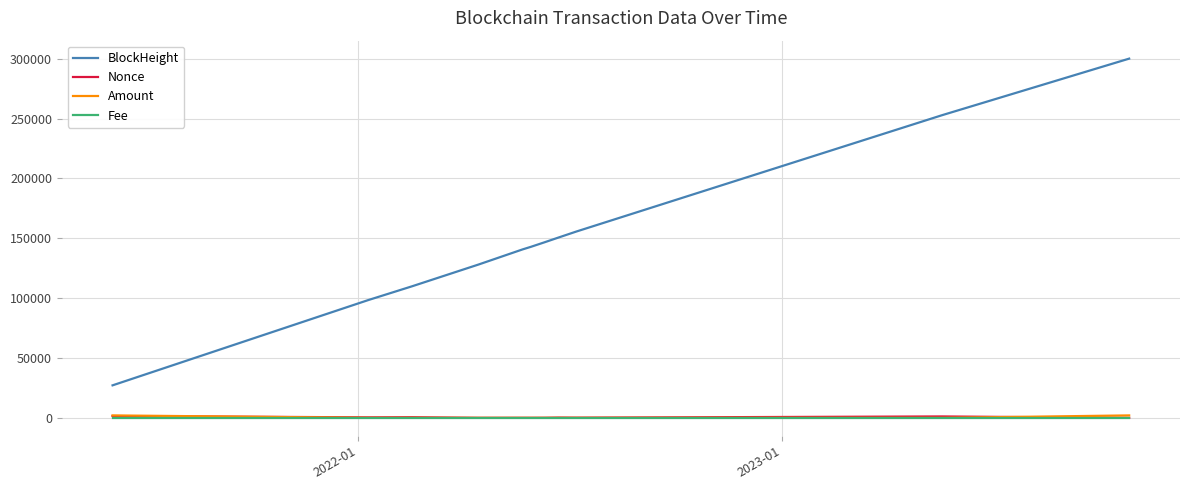

What is the sum of all Nonce values?

4319.0